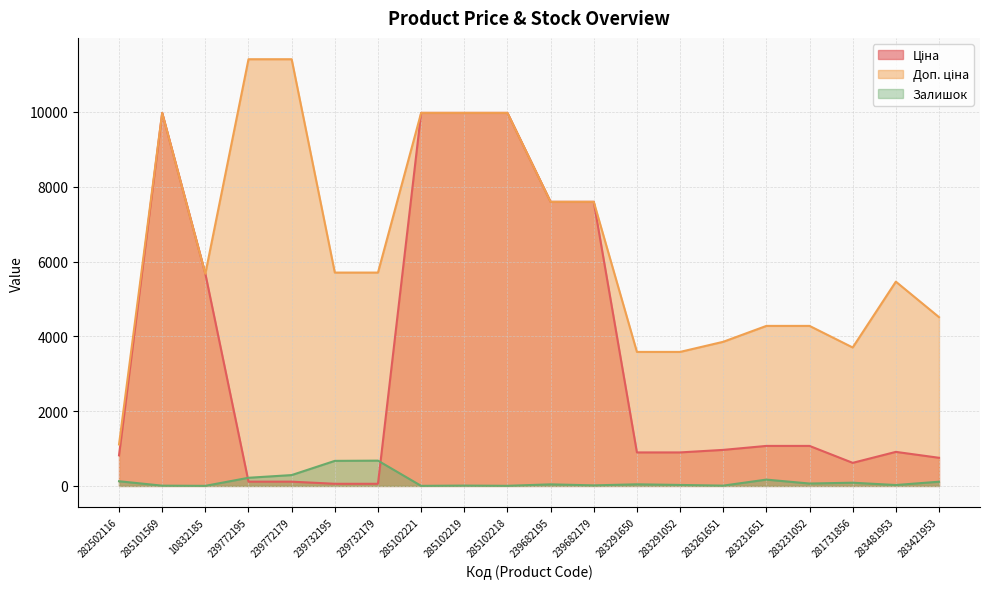

What is the difference between the maximum and minimum values in the Ціна series?

9917.9